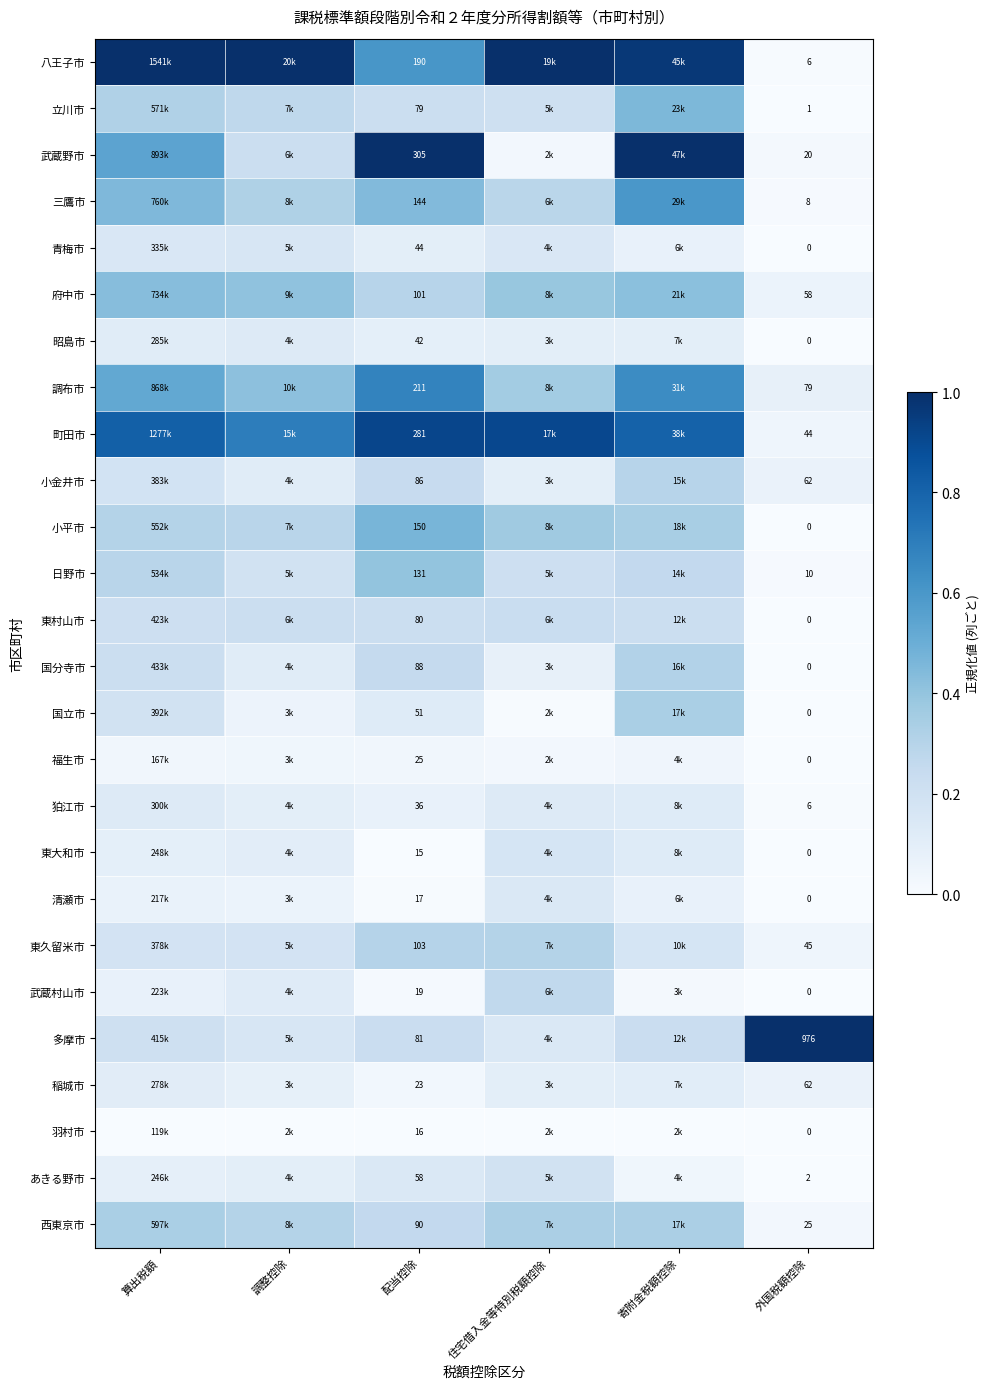

What is the maximum value for 町田市?

0.9